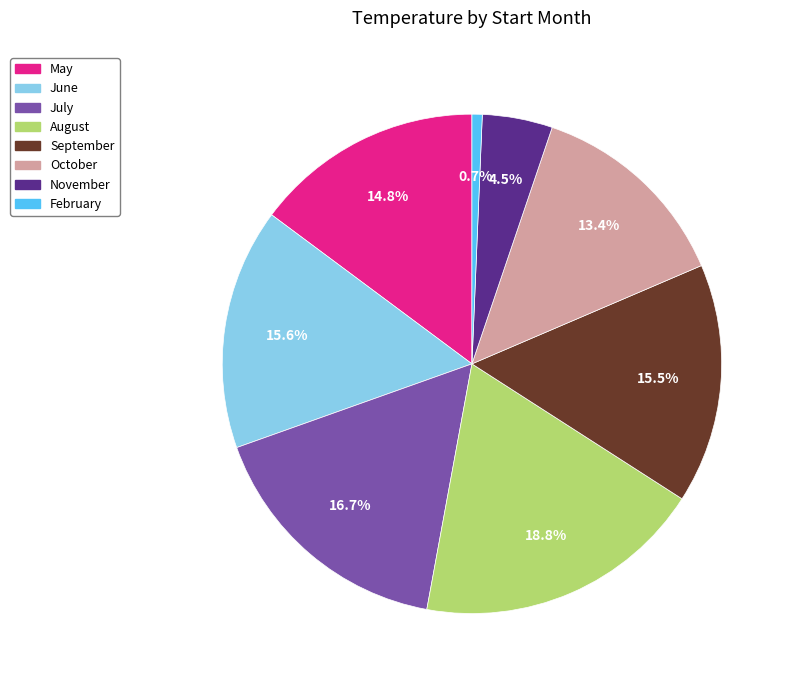

Does May account for over 50% of the chart?

No